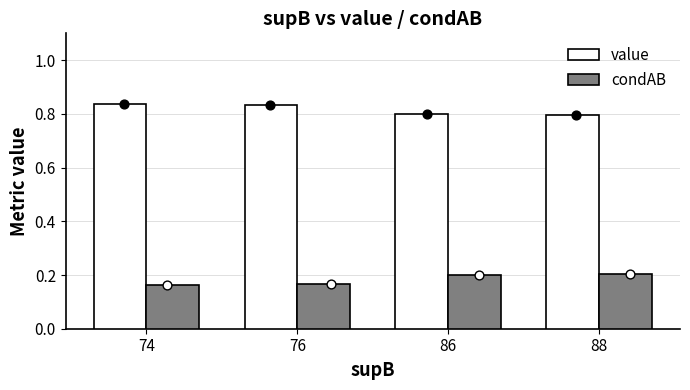

Is the value of condAB at 88 greater than the value of value at 74?

No